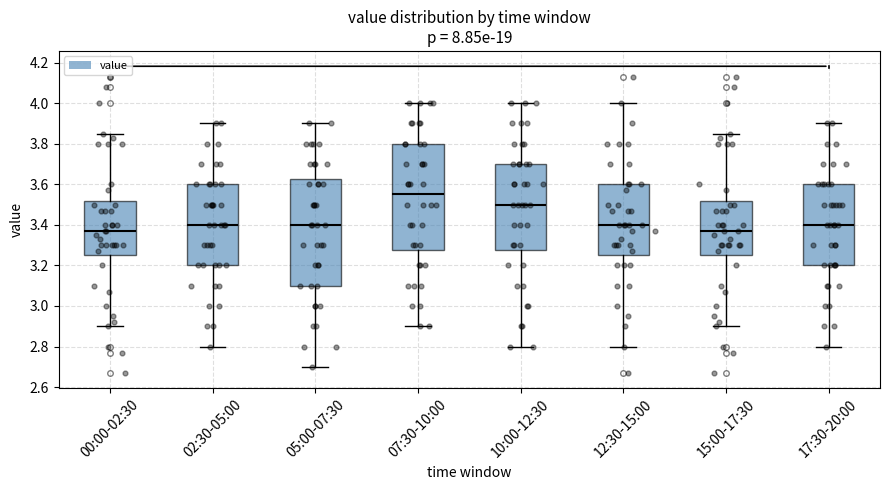

Reading left to right, transcribe this box plot: for each box, give where its median line is, the range the box spans, and where its two whiskers end, as read against the y-axis. The values are not printed on the chart, so give them approximately, as read against the axis.

00:00-02:30: median 3.38, box 3.26 to 3.52, whiskers 2.90 to 3.86
02:30-05:00: median 3.40, box 3.20 to 3.60, whiskers 2.80 to 3.90
05:00-07:30: median 3.40, box 3.10 to 3.62, whiskers 2.70 to 3.90
07:30-10:00: median 3.56, box 3.28 to 3.80, whiskers 2.90 to 4.00
10:00-12:30: median 3.50, box 3.28 to 3.70, whiskers 2.80 to 4.00
12:30-15:00: median 3.40, box 3.26 to 3.60, whiskers 2.80 to 4.00
15:00-17:30: median 3.38, box 3.26 to 3.52, whiskers 2.90 to 3.86
17:30-20:00: median 3.40, box 3.20 to 3.60, whiskers 2.80 to 3.90